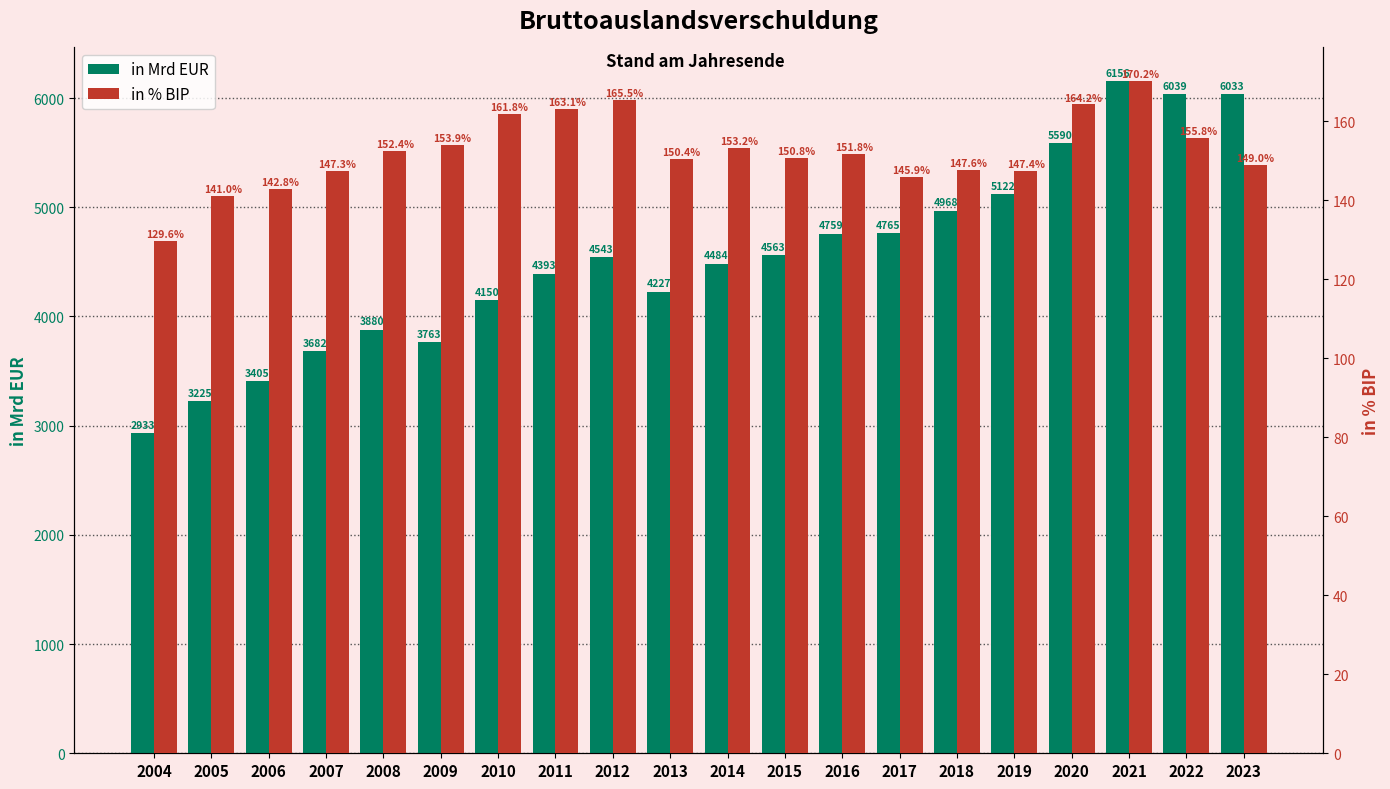

What is the value of the in % BIP bar at the 17th from the left?

164.2